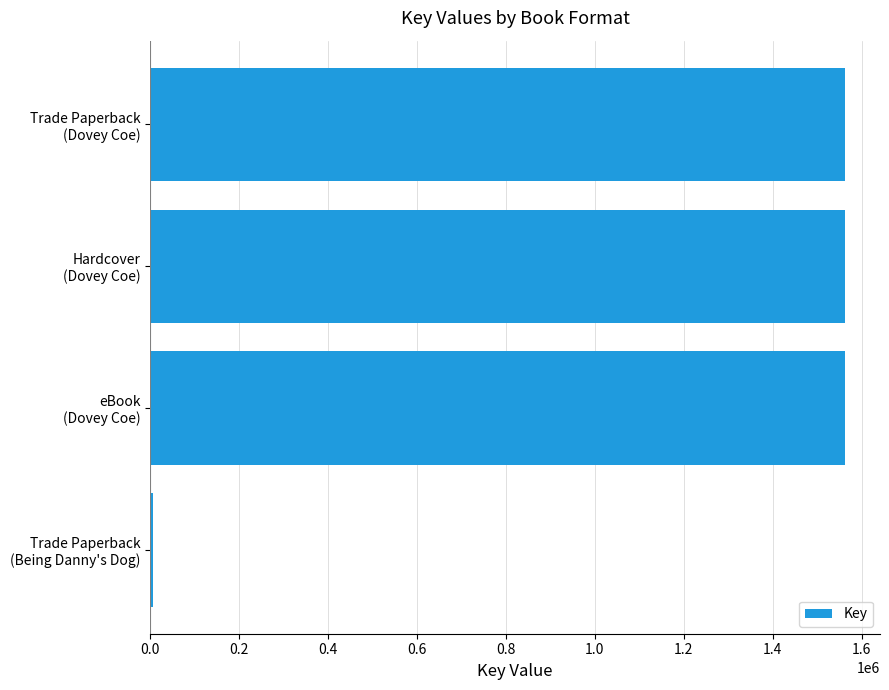

What is the sum of all values?

4696645